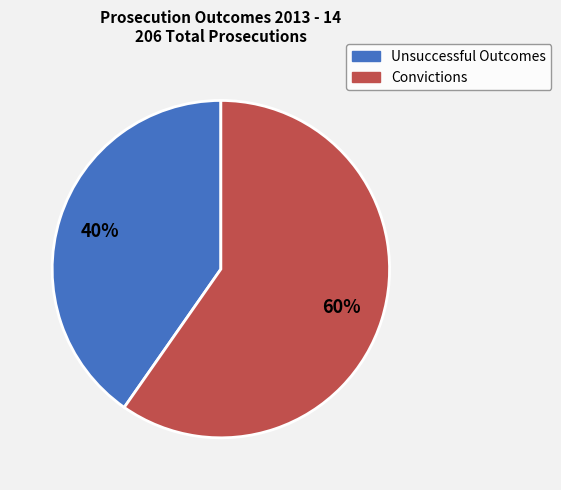

Is it true that Convictions is 68% of the pie?

False